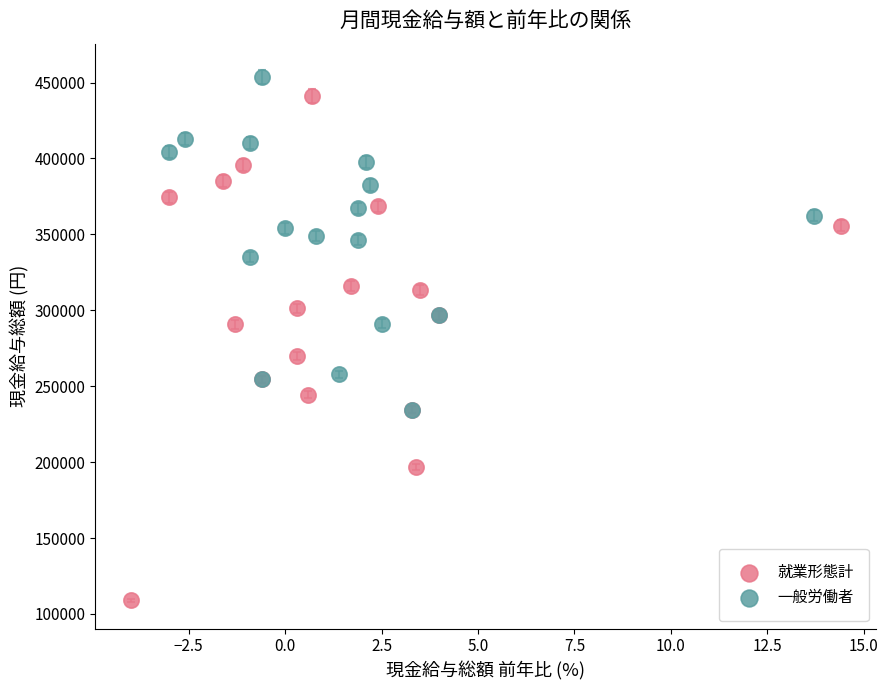

Which series reaches the minimum Y coordinate?

就業形態計